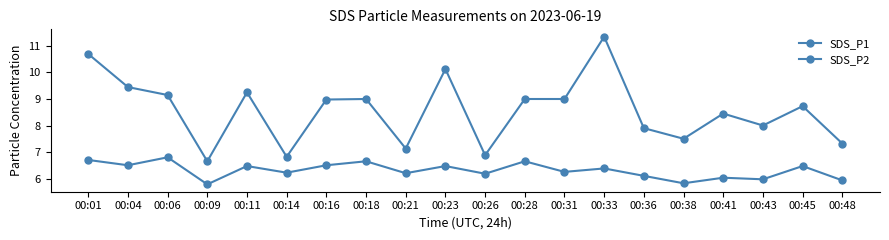

Does the chart display data point markers on the line(s)?

Yes